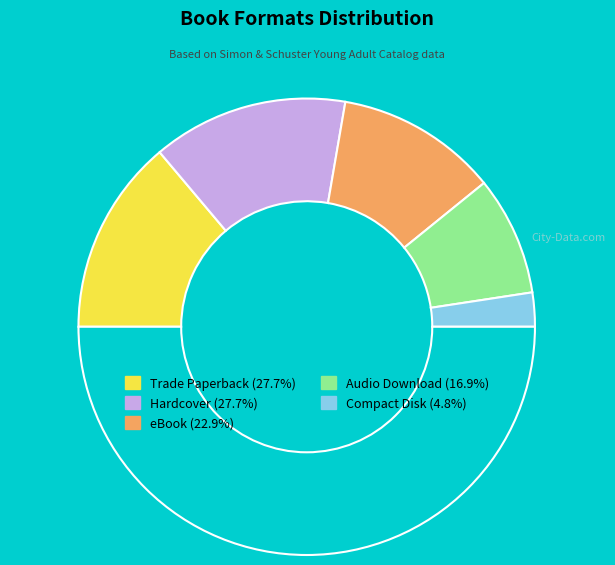

How many segments does this pie chart have?

6